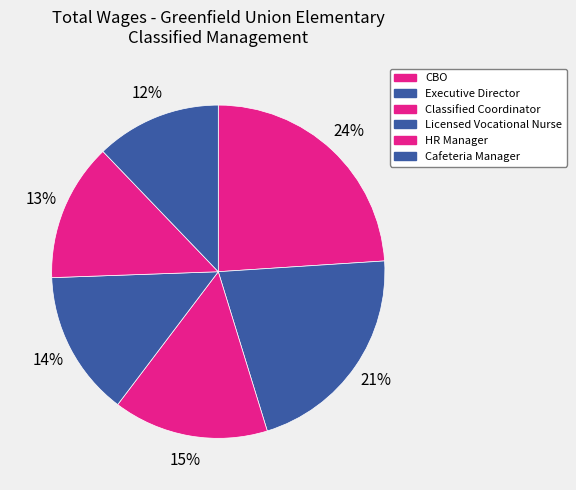

True or false: HR Manager accounts for 13% of the total.

True